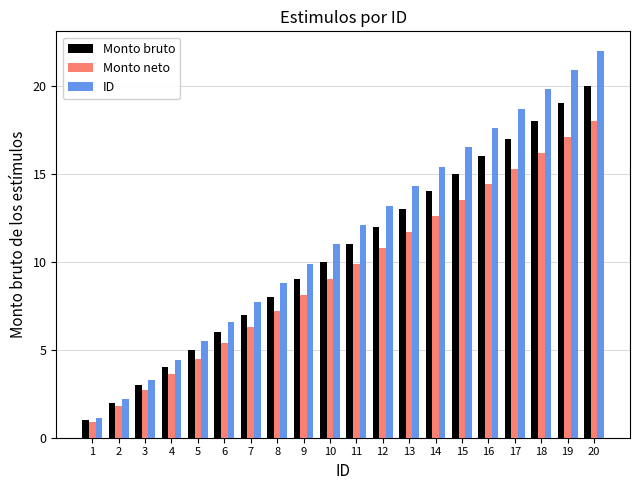

Reading left to right, transcribe all the data shown in this chart.

Monto bruto: 1.0	2.0	3.0	4.0	5.0	6.0	7.0	8.0	9.0	10.0	11.0	12.0	13.0	14.0	15.0	16.0	17.0	18.0	19.0	20.0
Monto neto: 0.9	1.8	2.7	3.6	4.5	5.4	6.3	7.2	8.1	9.0	9.9	10.8	11.7	12.6	13.5	14.4	15.3	16.2	17.1	18.0
ID: 1.1	2.2	3.3	4.4	5.5	6.6	7.7	8.8	9.9	11.0	12.1	13.2	14.3	15.4	16.5	17.6	18.7	19.8	20.9	22.0